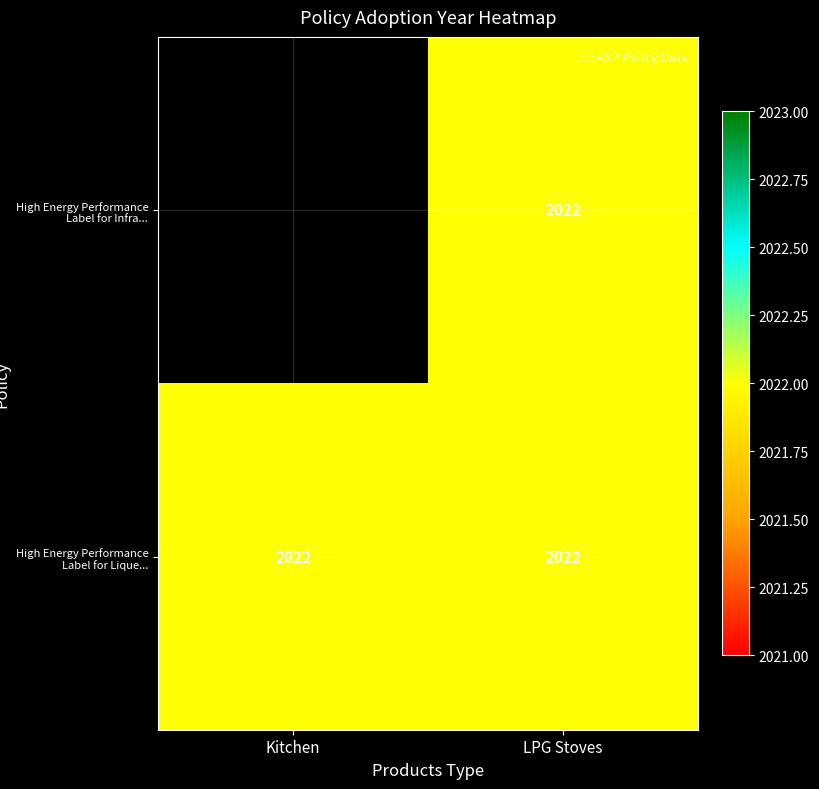

Which series has the largest total across all categories?

High Energy Performance Label for Lique...